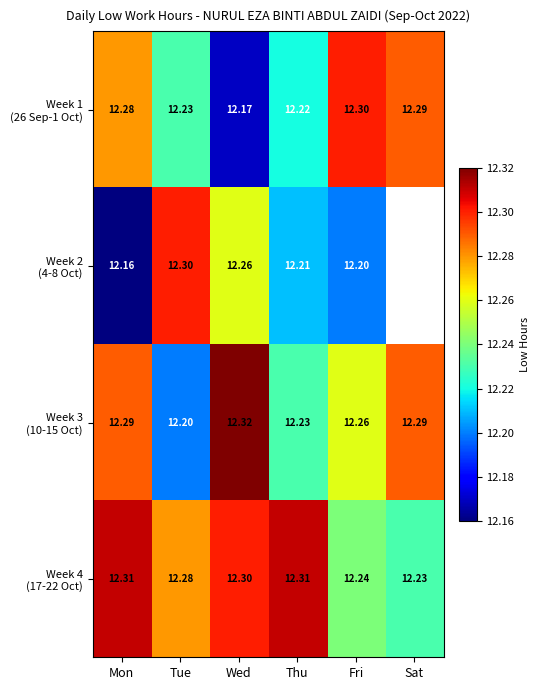

At how many categories does at least one series exceed 12?

6